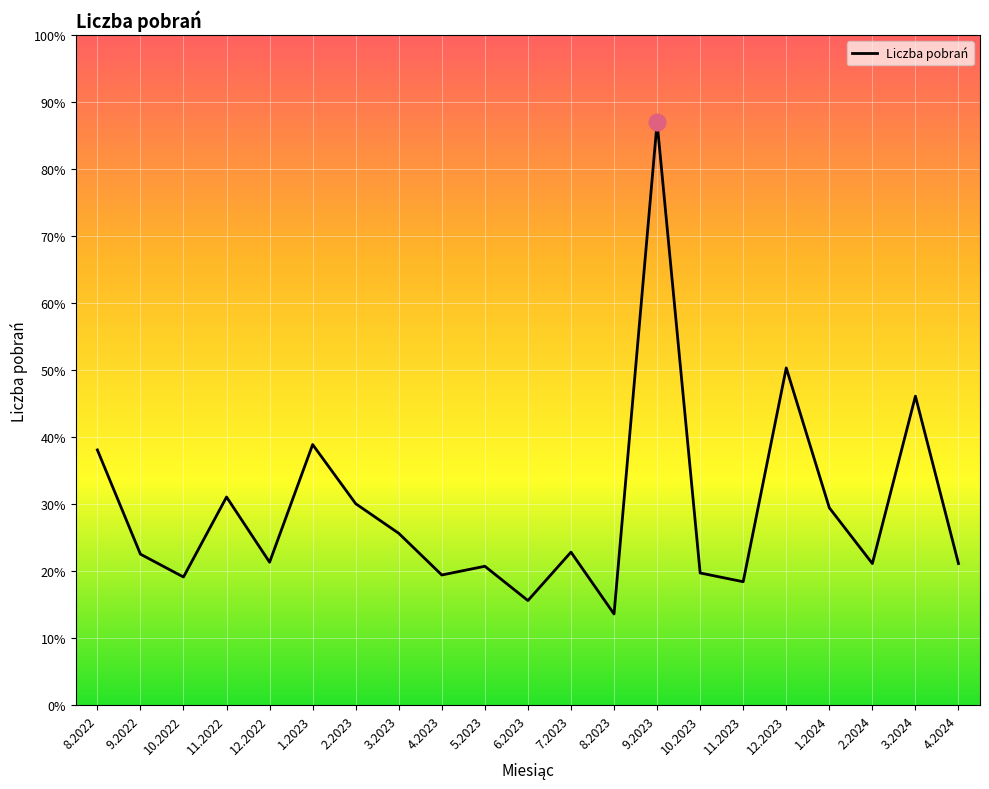

Is it true that the value at 11.2023 is 276?

False